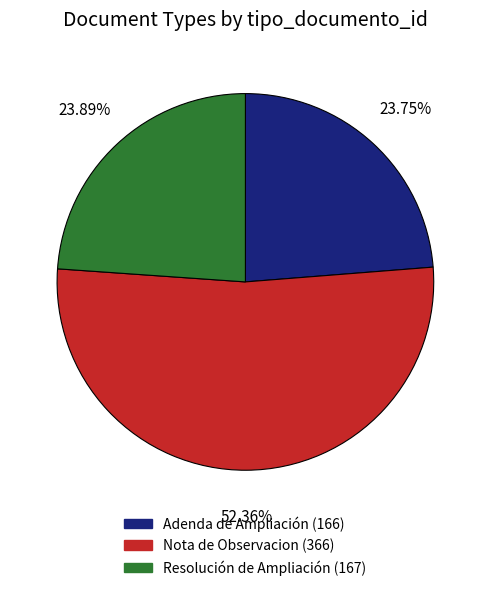

What is the ratio of the value at Adenda de Ampliación to the value at Nota de Observacion?

0.5